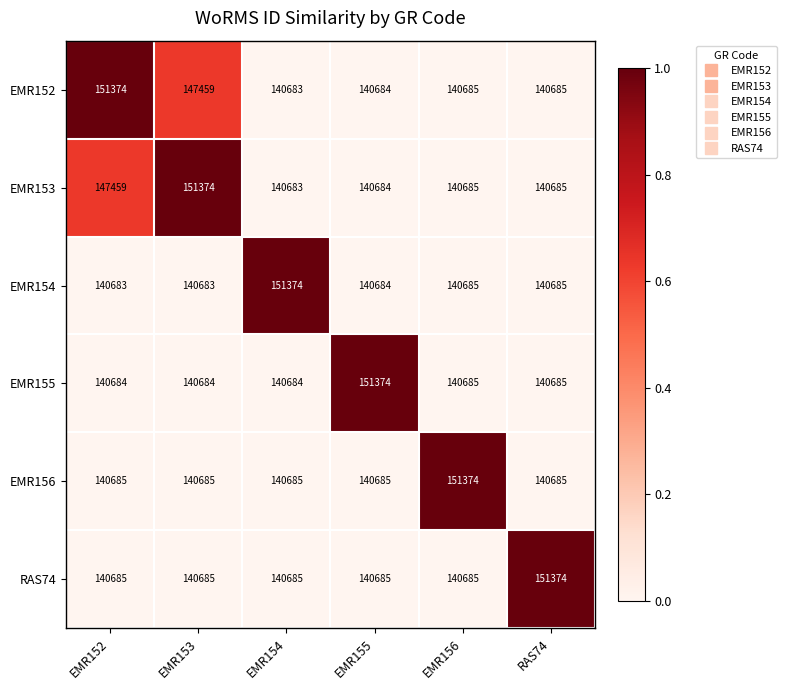

Count the number of data series in this chart.

6